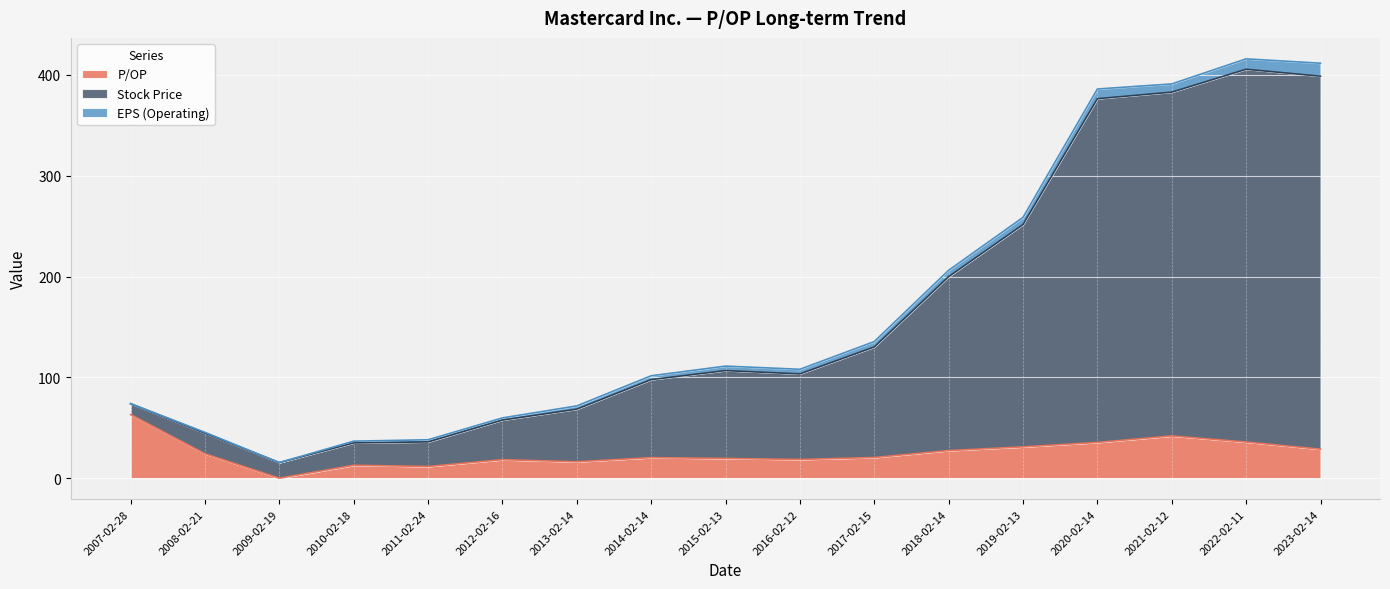

Which category has the highest value in the P/OP series?

2007-02-28